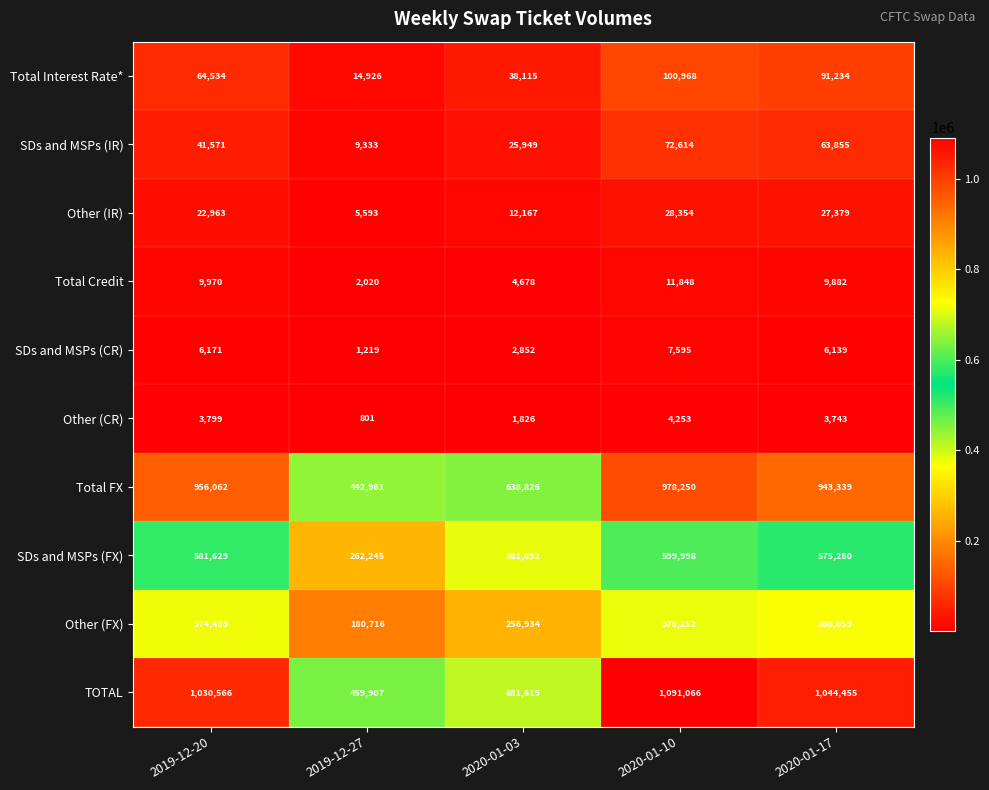

What is the difference between the highest and lowest values at 2019-12-20?

1026767